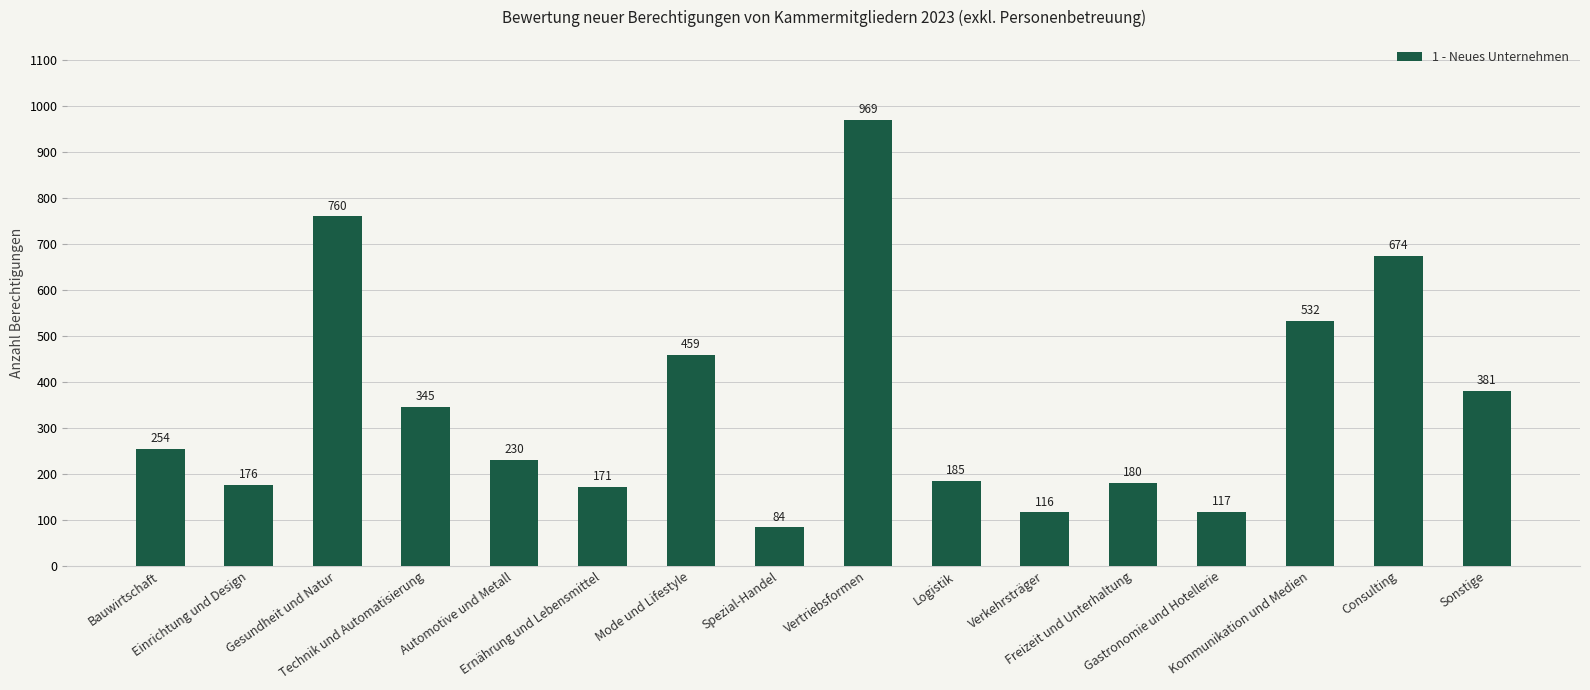

List the labels in order of value, smallest first.

Spezial-Handel, Verkehrsträger, Gastronomie und Hotellerie, Ernährung und Lebensmittel, Einrichtung und Design, Freizeit und Unterhaltung, Logistik, Automotive und Metall, Bauwirtschaft, Technik und Automatisierung, Sonstige, Mode und Lifestyle, Kommunikation und Medien, Consulting, Gesundheit und Natur, Vertriebsformen